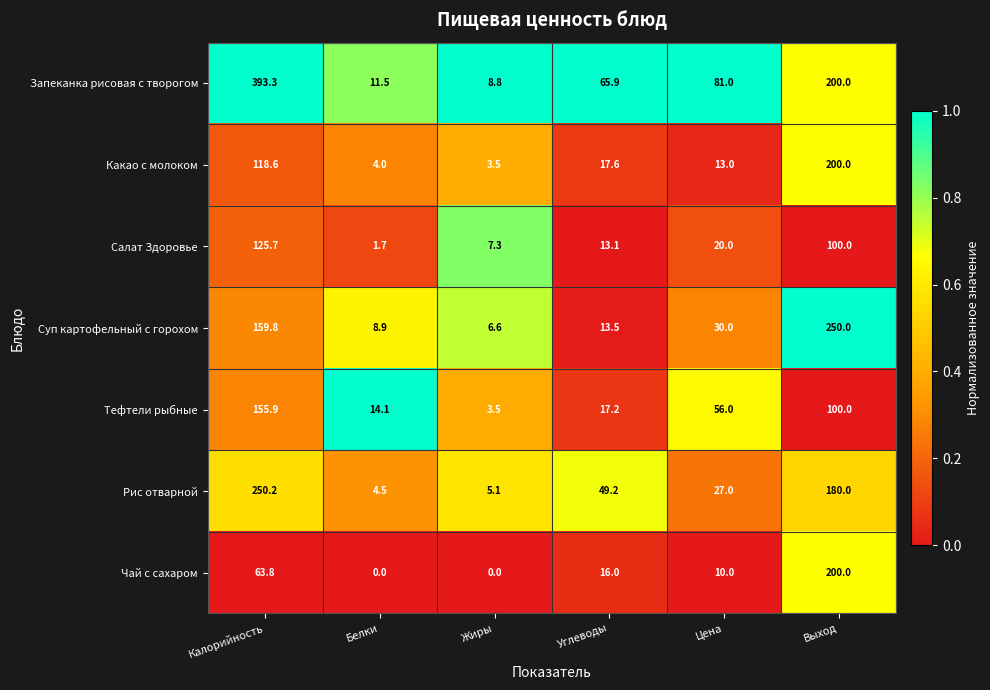

What is the maximum value shown in the chart?

393.3